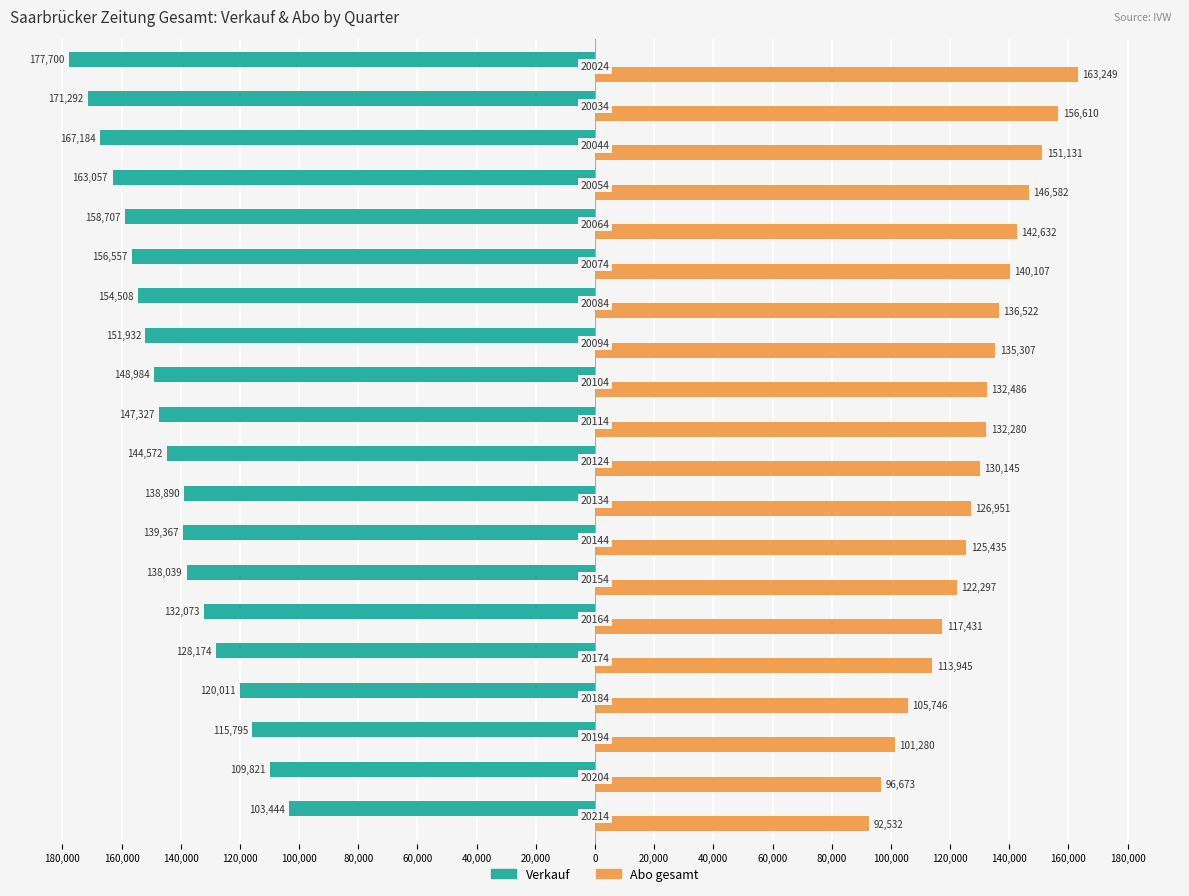

Reading left to right, transcribe all the data shown in this chart.

Verkauf: -103.4	-109.8	-115.8	-120.0	-128.2	-132.1	-138.0	-139.4	-138.9	-144.6	-147.3	-149.0	-151.9	-154.5	-156.6	-158.7	-163.1	-167.2	-171.3	-177.7
Abo gesamt: 92.5	96.7	101.3	105.7	113.9	117.4	122.3	125.4	127.0	130.1	132.3	132.5	135.3	136.5	140.1	142.6	146.6	151.1	156.6	163.2